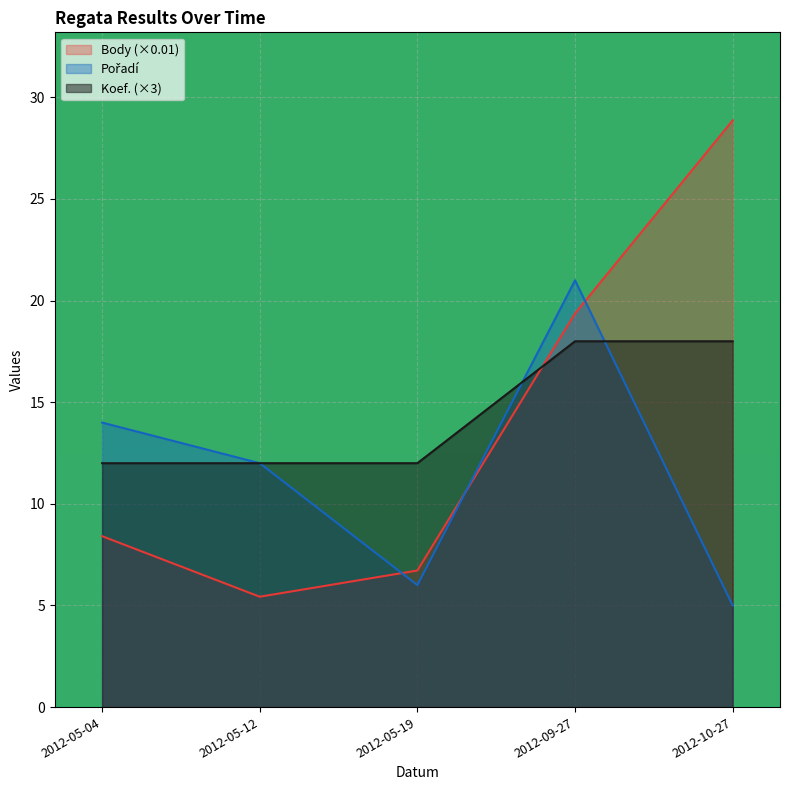

Rank the categories by Pořadí value from highest to lowest.

2012-09-27, 2012-05-04, 2012-05-12, 2012-05-19, 2012-10-27